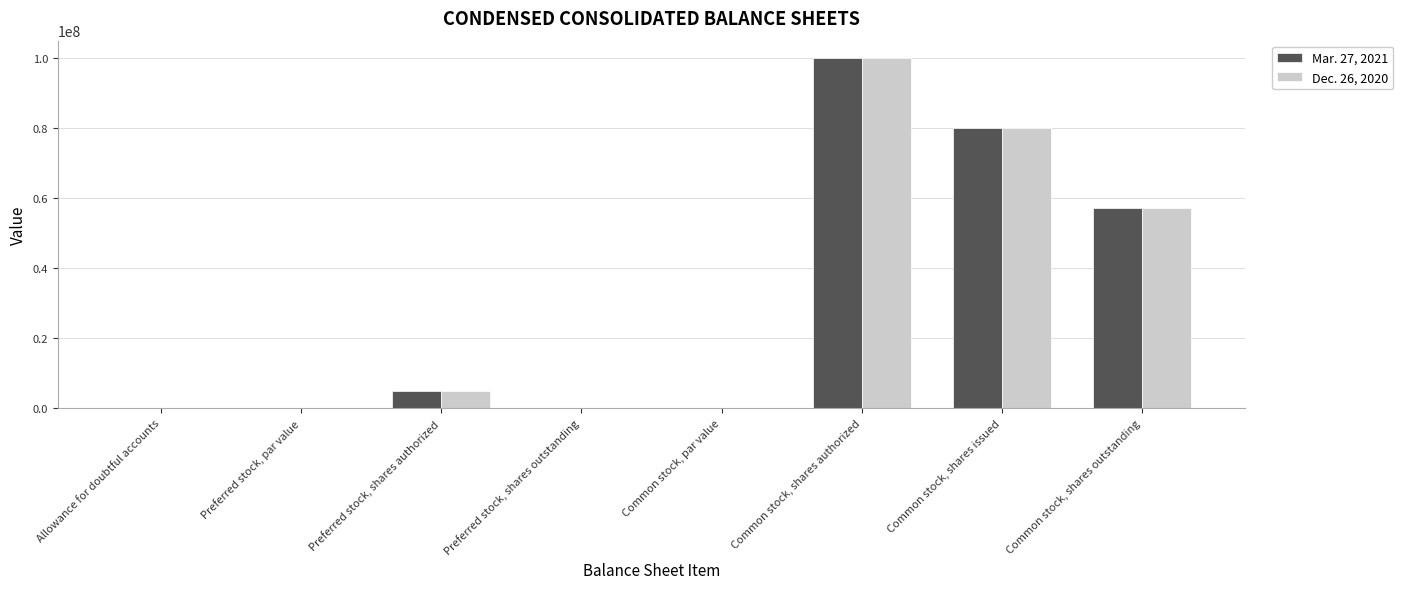

The Mar. 27, 2021 series shows 5000000.0 at Preferred stock, shares authorized. True or false?

True